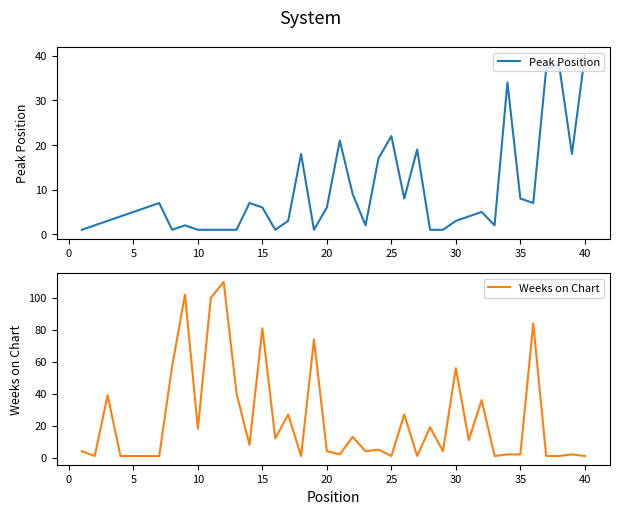

True or false: Weeks on Chart and Peak Position intersect in this chart.

True